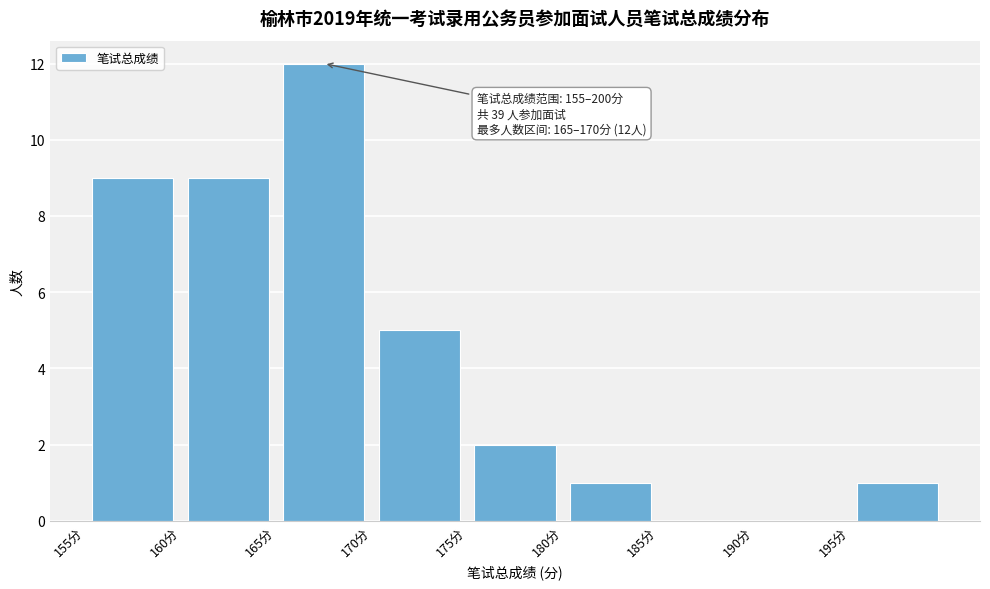

Over which range of the x-axis is the bar tallest?

165 to 170